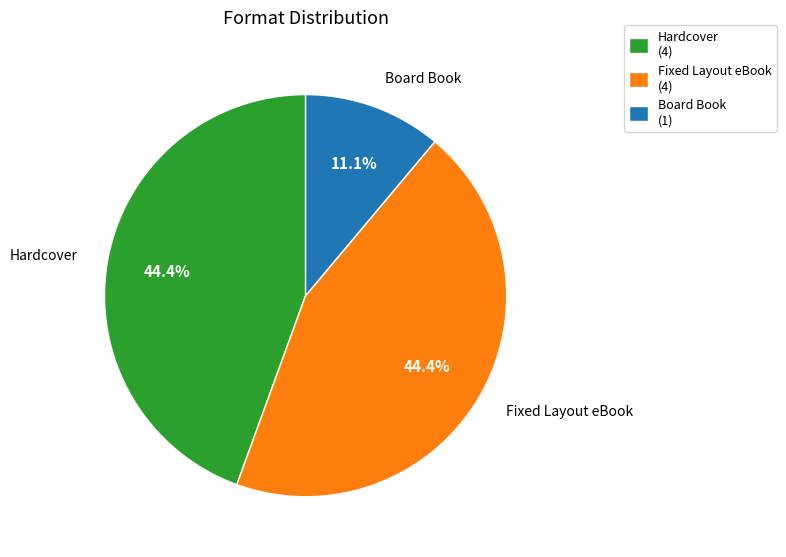

What is the total percentage of Hardcover (4) and Board Book (1)?

55.6%